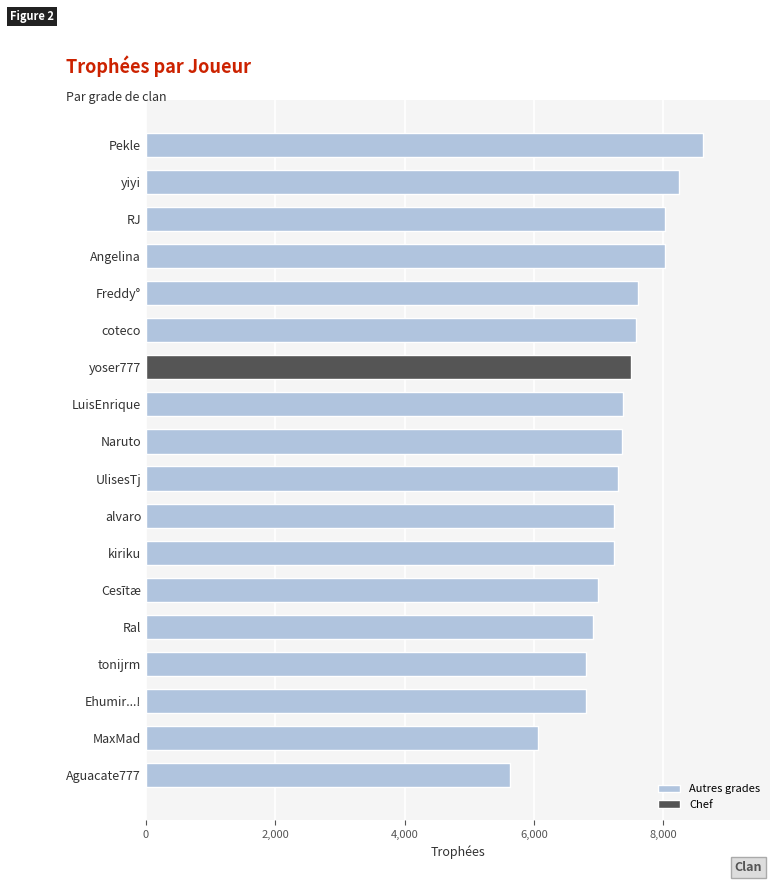

What is the value of the 6th bar from the top?

7587